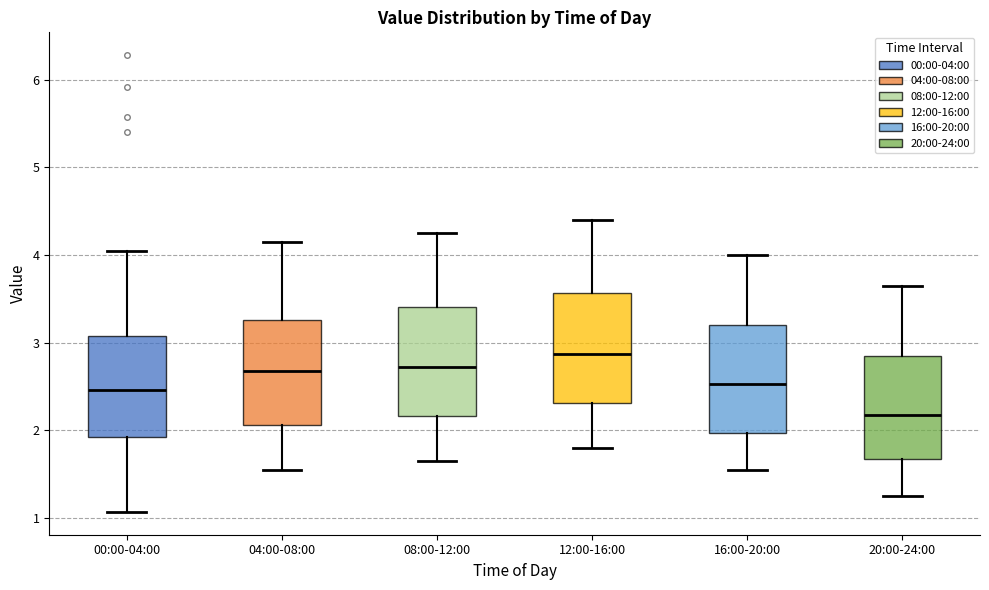

Where does the median line of the box for 08:00-12:00 sit on the y-axis? The values are not printed on the chart, so give them approximately, as read against the axis.

2.7